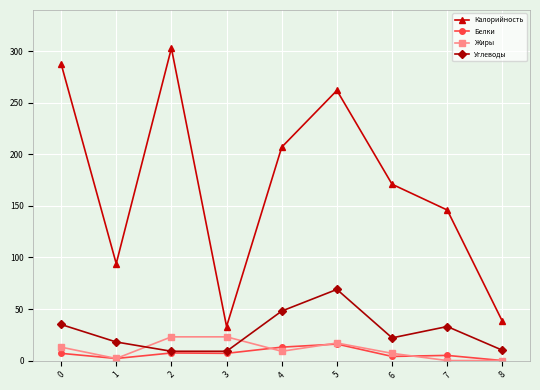

What are all the series names shown in the legend?

Калорийность, Белки, Жиры, Углеводы